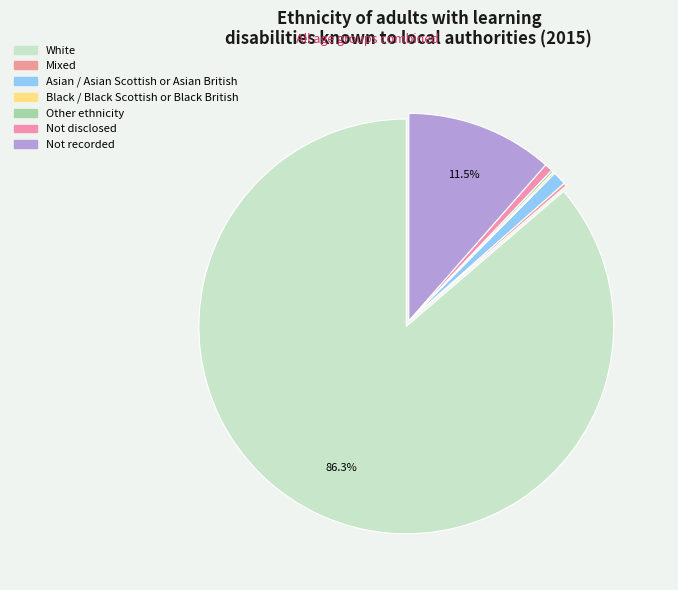

Rank the categories by value from highest to lowest.

White, Not recorded, Asian / Asian Scottish or Asian British, Not disclosed, Mixed, Other ethnicity, Black / Black Scottish or Black British